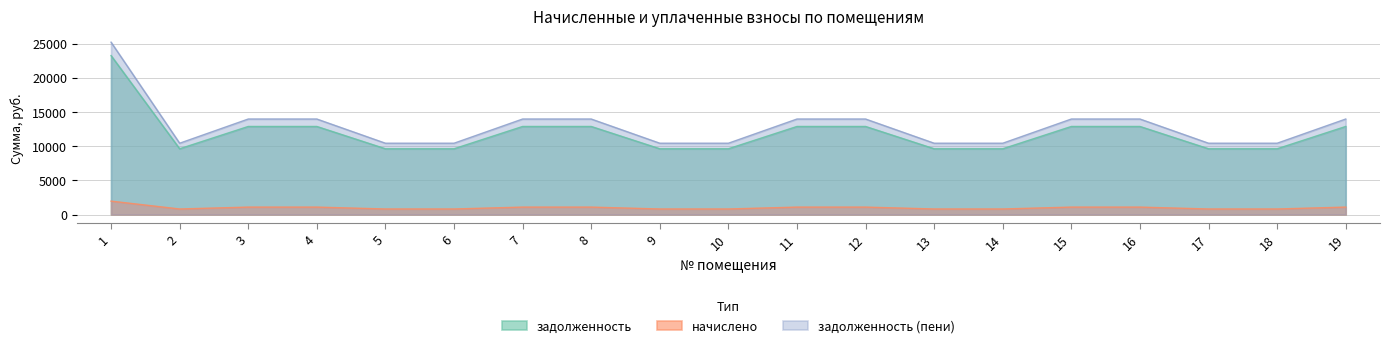

How many lines are shown in the chart?

3